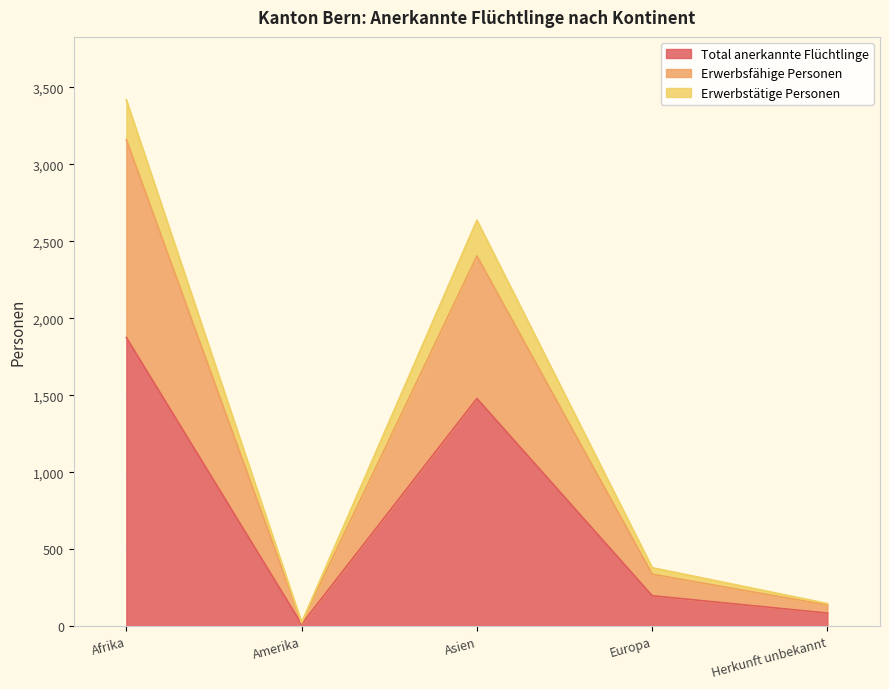

What is the value of the Erwerbsfähige Personen point at the 2nd from the left?

22